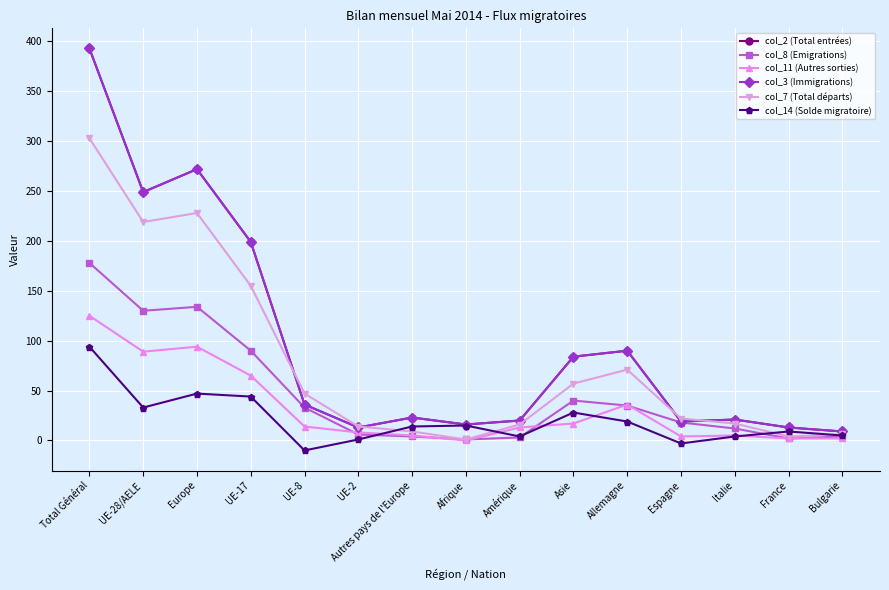

Does the chart have visible grid lines?

Yes